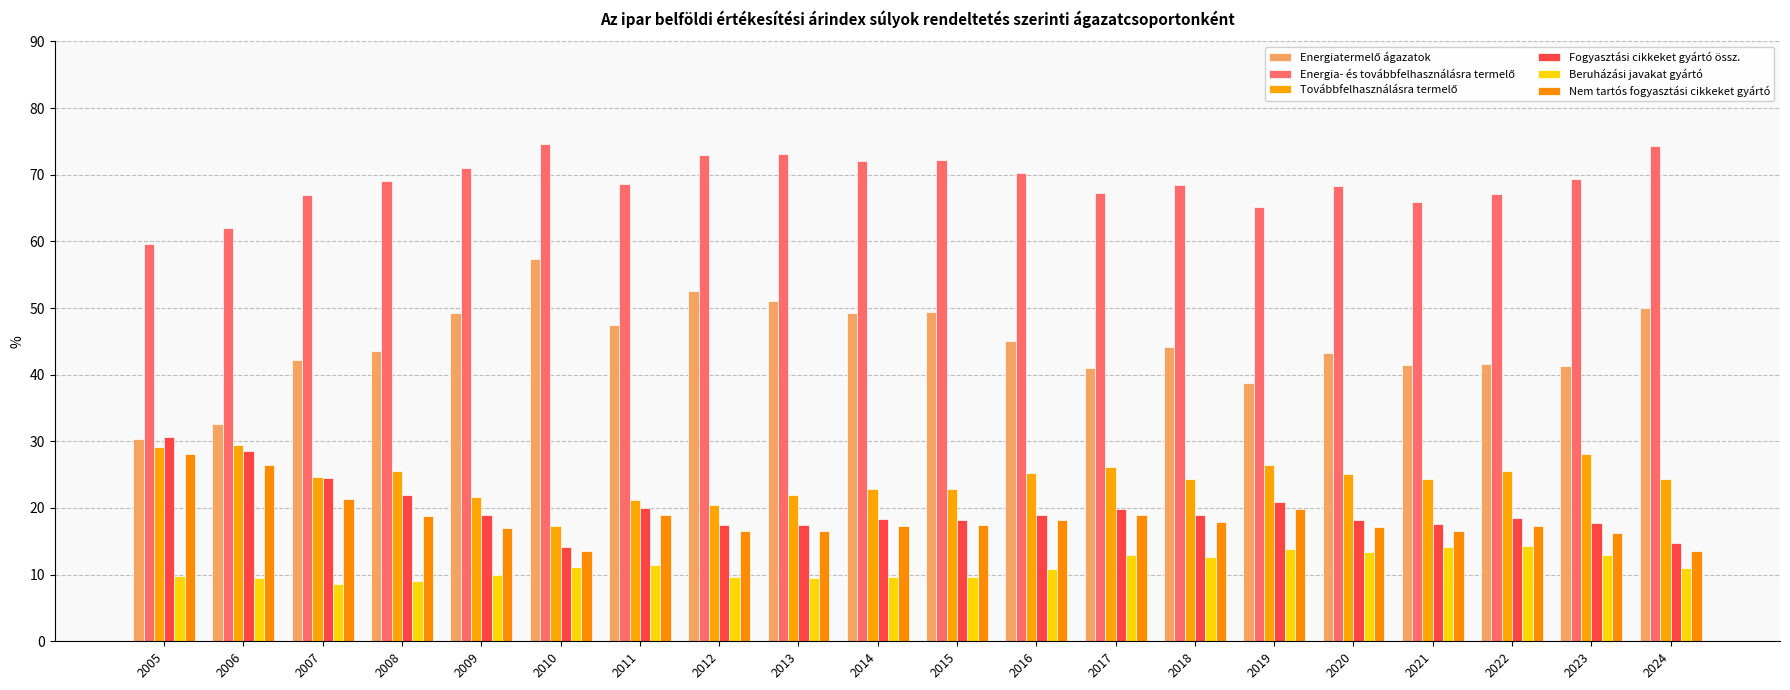

Rank the categories by Energiatermelő ágazatok value from lowest to highest.

2005, 2006, 2019, 2017, 2023, 2021, 2022, 2007, 2020, 2008, 2018, 2016, 2011, 2014, 2009, 2015, 2024, 2013, 2012, 2010